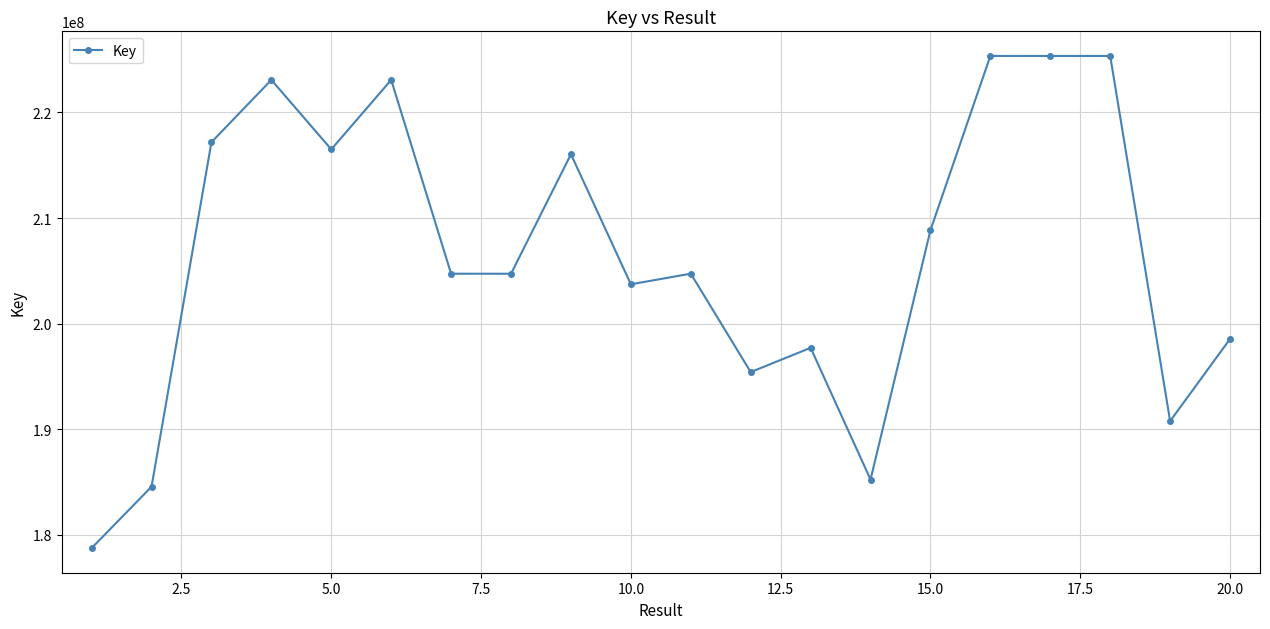

What is the smallest value displayed?

178753085